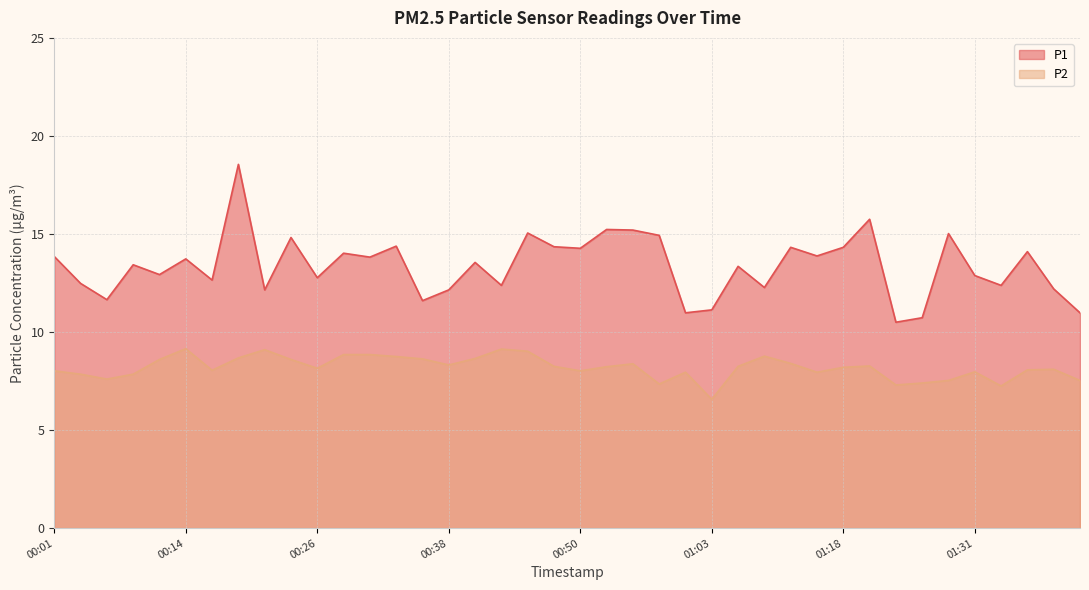

True or false: P1 and P2 intersect in this chart.

False